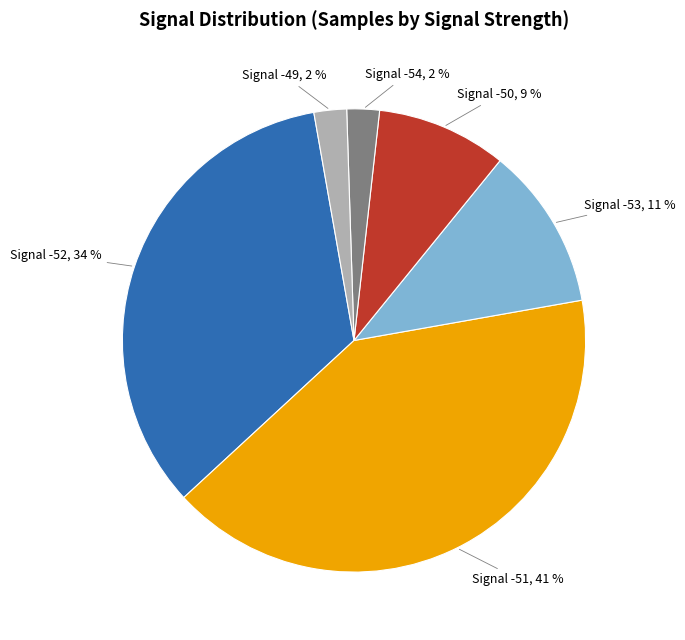

To the nearest percent, what percentage of the pie is Signal -51, 41 %?

41%